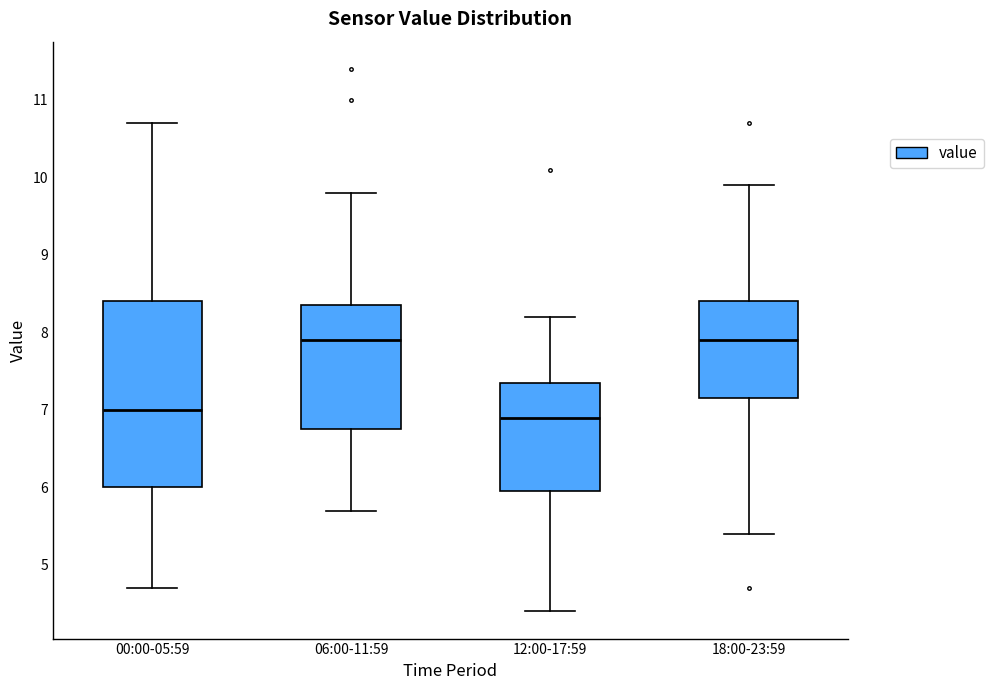

Reading left to right, read every box against the y-axis: the position of its median line, the range the box covers, and the ends of its whiskers. The values are not printed on the chart, so give them approximately, as read against the axis.

00:00-05:59: median 7.0, box 6.0 to 8.4, whiskers 4.7 to 10.7
06:00-11:59: median 7.9, box 6.8 to 8.4, whiskers 5.7 to 9.8
12:00-17:59: median 6.9, box 6.0 to 7.4, whiskers 4.4 to 8.2
18:00-23:59: median 7.9, box 7.2 to 8.4, whiskers 5.4 to 9.9